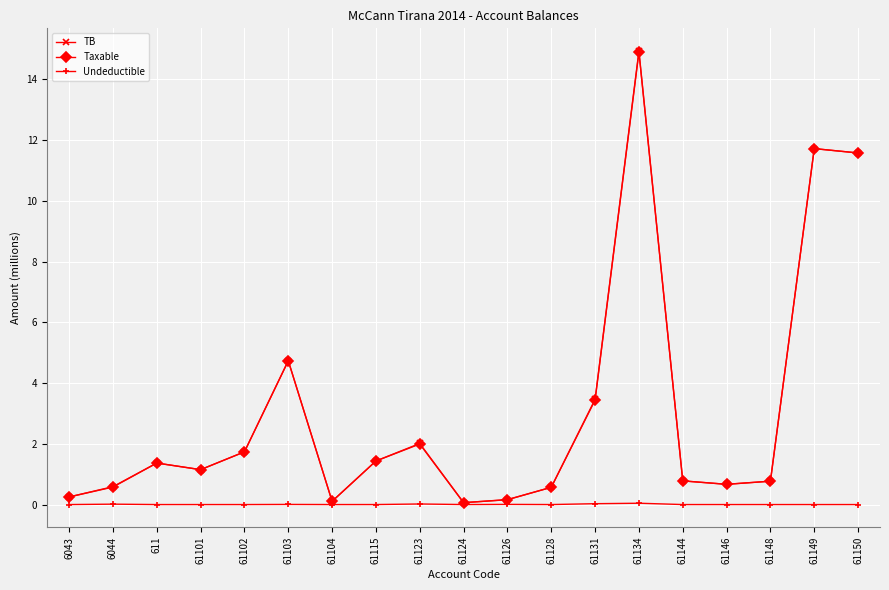

True or false: TB has more than 0 points higher than both neighbors.

True